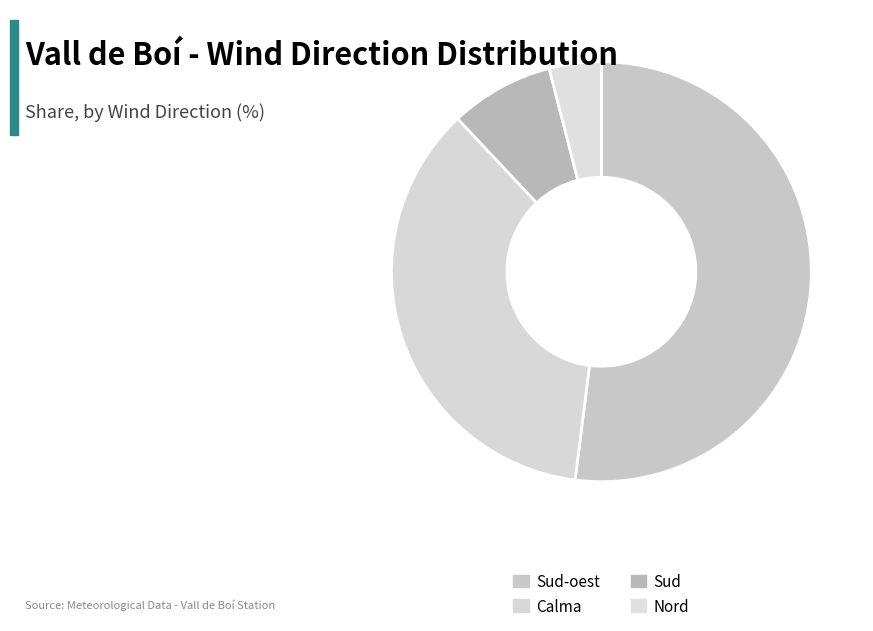

True or false: Calma accounts for 11% of the total.

False